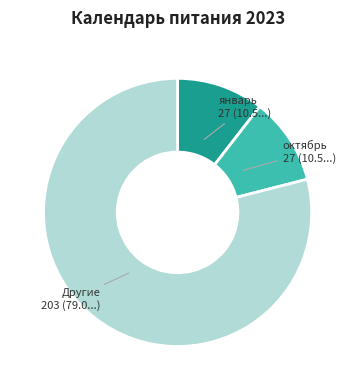

How many slices are in this pie chart?

3